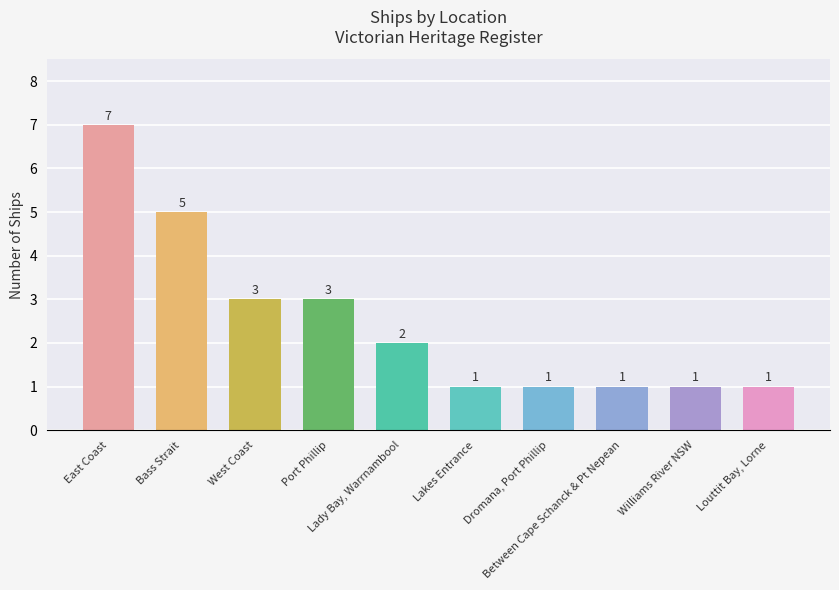

True or false: the data shows 3 at Port Phillip.

True